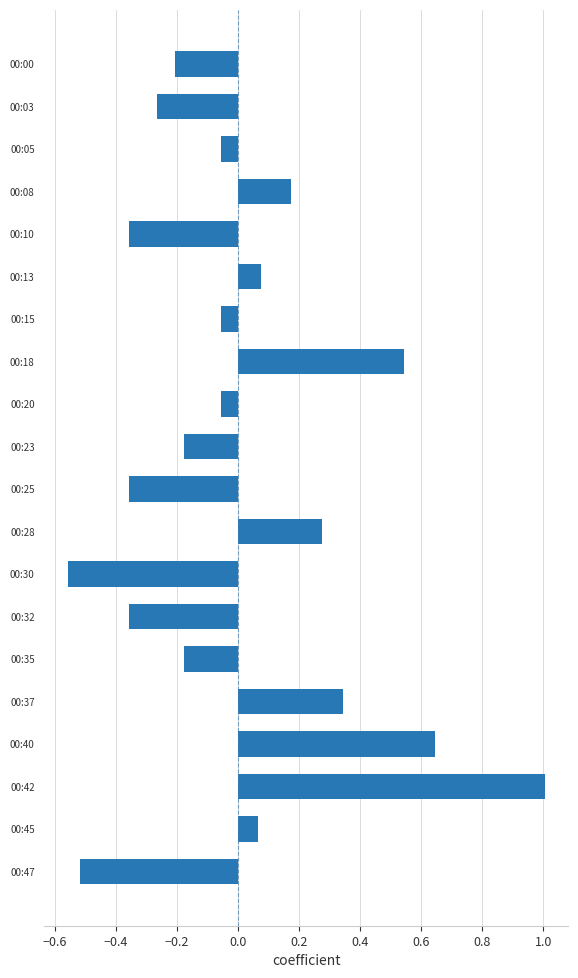

True or false: the data shows -0.0 at 00:15.

False